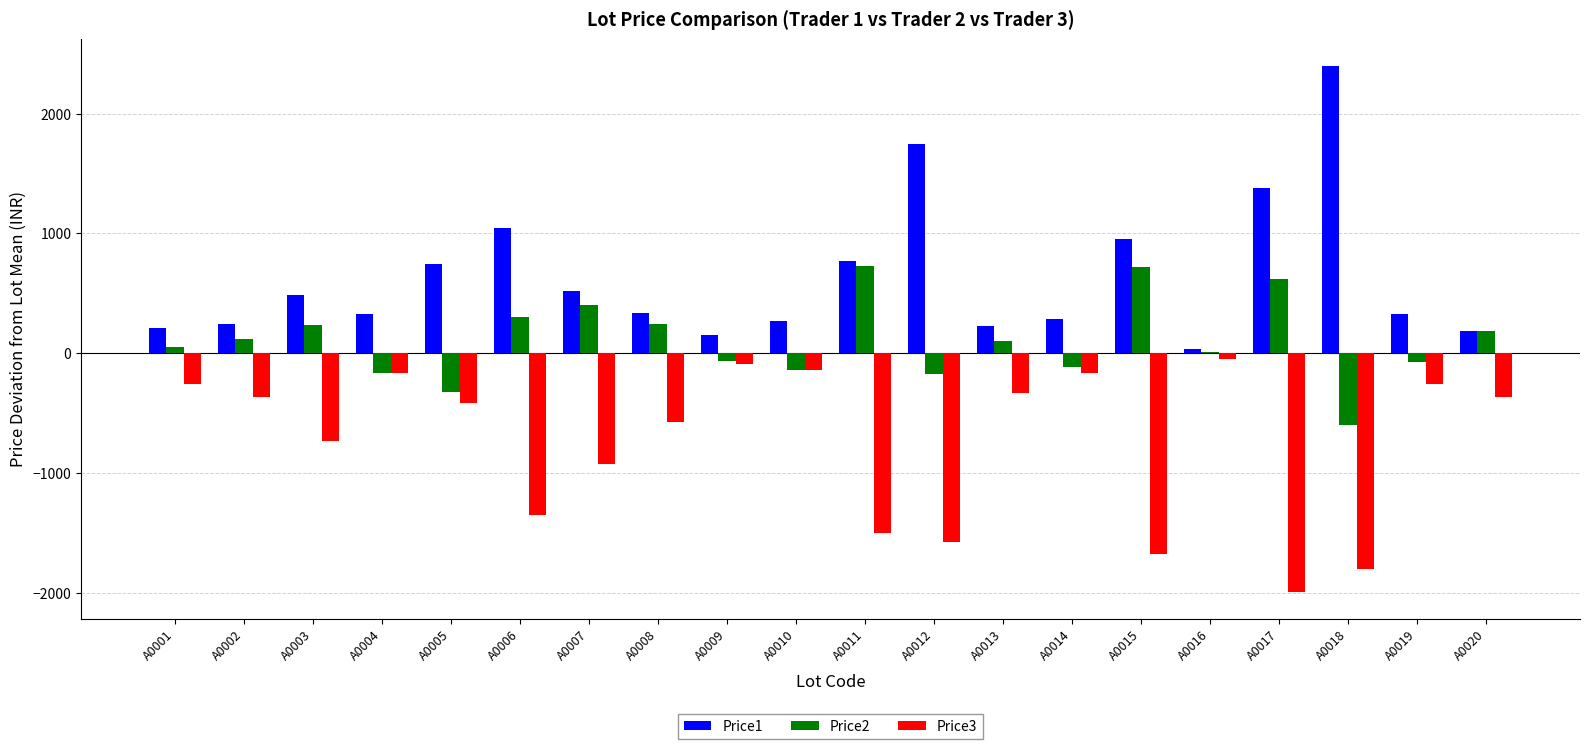

Is the value of Price1 at A0008 greater than the value of Price3 at A0019?

Yes